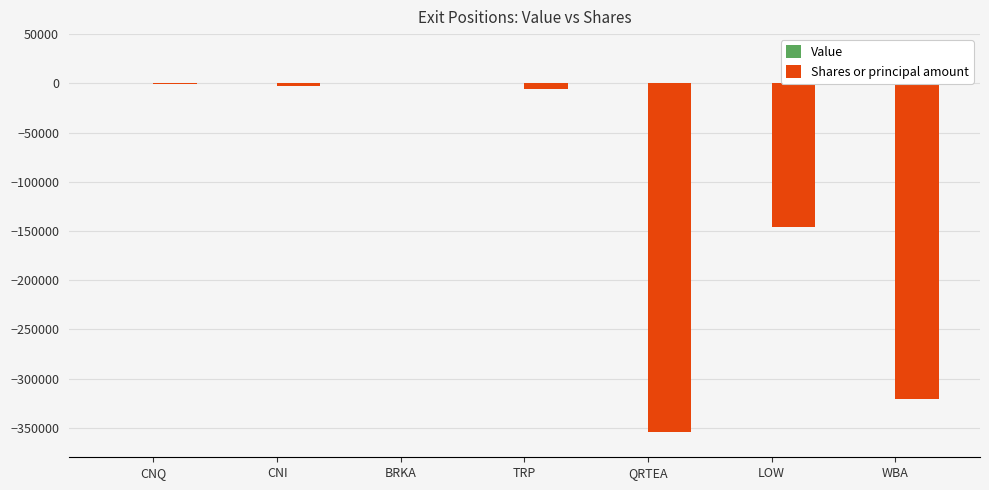

The value at QRTEA is -622246. True or false?

False